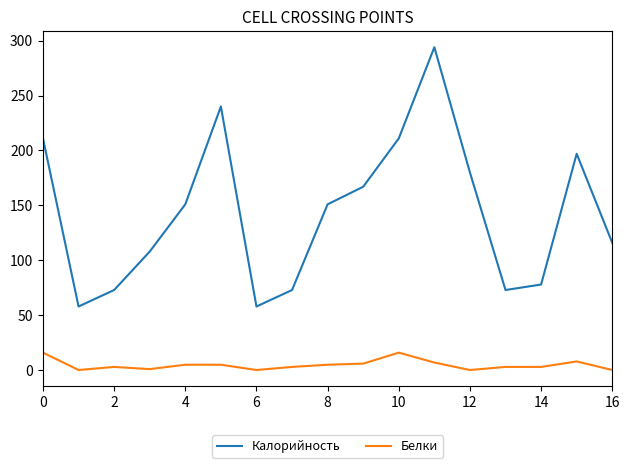

Rank the series by their average value, from highest to lowest.

Калорийность, Белки